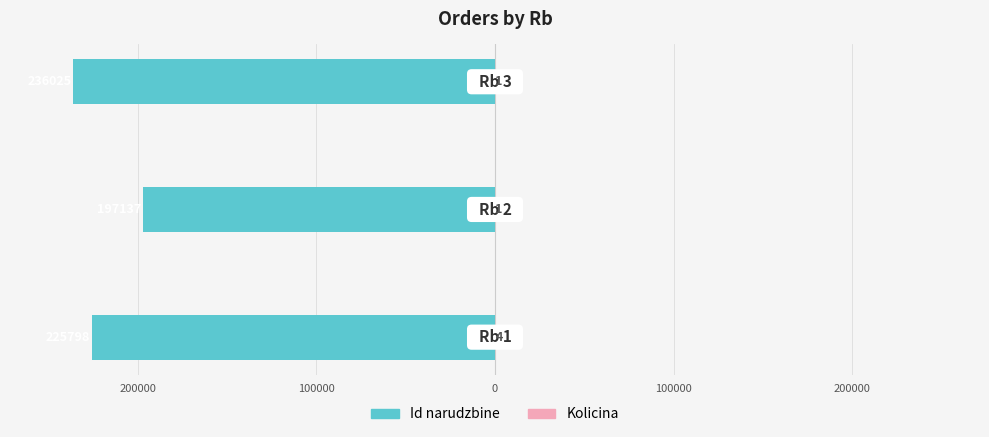

How many bars are there in each group?

2